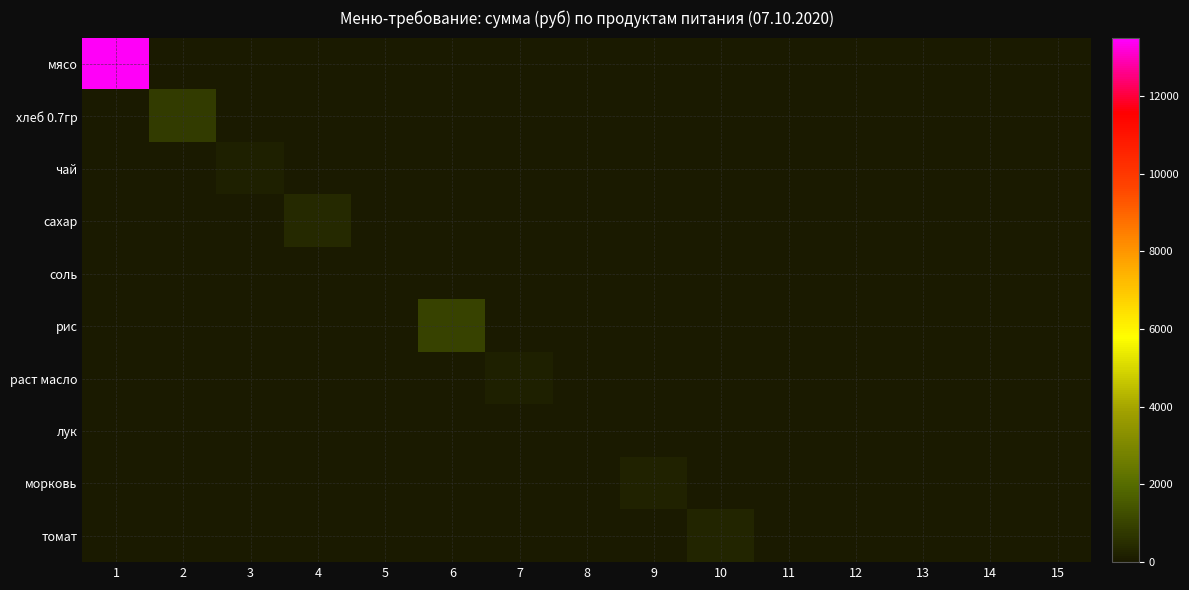

Reading left to right, transcribe all the data shown in this chart.

мясо: 1=13398.0	2=0.0	3=0.0	4=0.0	5=0.0	6=0.0	7=0.0	8=0.0	9=0.0	10=0.0	11=0.0	12=0.0	13=0.0	14=0.0	15=0.0
хлеб 0.7гр: 1=0.0	2=795.4	3=0.0	4=0.0	5=0.0	6=0.0	7=0.0	8=0.0	9=0.0	10=0.0	11=0.0	12=0.0	13=0.0	14=0.0	15=0.0
чай: 1=0.0	2=0.0	3=174.0	4=0.0	5=0.0	6=0.0	7=0.0	8=0.0	9=0.0	10=0.0	11=0.0	12=0.0	13=0.0	14=0.0	15=0.0
сахар: 1=0.0	2=0.0	3=0.0	4=382.8	5=0.0	6=0.0	7=0.0	8=0.0	9=0.0	10=0.0	11=0.0	12=0.0	13=0.0	14=0.0	15=0.0
соль: 1=0.0	2=0.0	3=0.0	4=0.0	5=20.9	6=0.0	7=0.0	8=0.0	9=0.0	10=0.0	11=0.0	12=0.0	13=0.0	14=0.0	15=0.0
рис: 1=0.0	2=0.0	3=0.0	4=0.0	5=0.0	6=981.4	7=0.0	8=0.0	9=0.0	10=0.0	11=0.0	12=0.0	13=0.0	14=0.0	15=0.0
раст масло: 1=0.0	2=0.0	3=0.0	4=0.0	5=0.0	6=0.0	7=200.1	8=0.0	9=0.0	10=0.0	11=0.0	12=0.0	13=0.0	14=0.0	15=0.0
лук: 1=0.0	2=0.0	3=0.0	4=0.0	5=0.0	6=0.0	7=0.0	8=52.2	9=0.0	10=0.0	11=0.0	12=0.0	13=0.0	14=0.0	15=0.0
морковь: 1=0.0	2=0.0	3=0.0	4=0.0	5=0.0	6=0.0	7=0.0	8=0.0	9=217.5	10=0.0	11=0.0	12=0.0	13=0.0	14=0.0	15=0.0
томат: 1=0.0	2=0.0	3=0.0	4=0.0	5=0.0	6=0.0	7=0.0	8=0.0	9=0.0	10=285.9	11=0.0	12=0.0	13=0.0	14=0.0	15=0.0